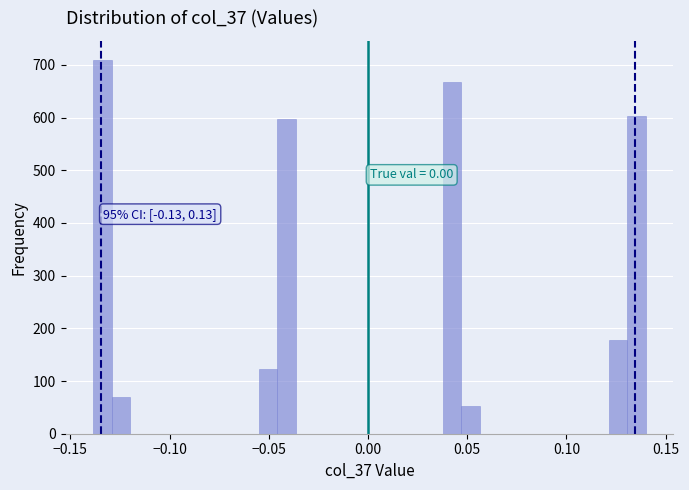

Around what value on the x-axis is the tallest bar? Give the approximate position of its centre, as read against the axis.

-0.135